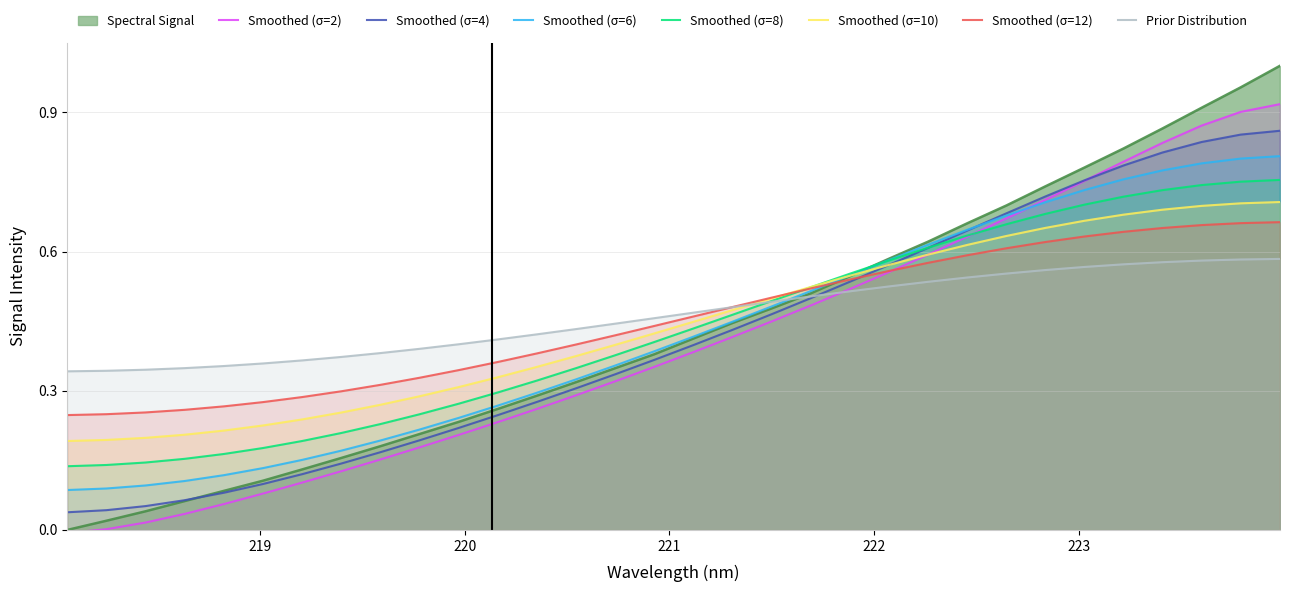

What is the change in value from 218.2508 to 220.1623?

+0.2